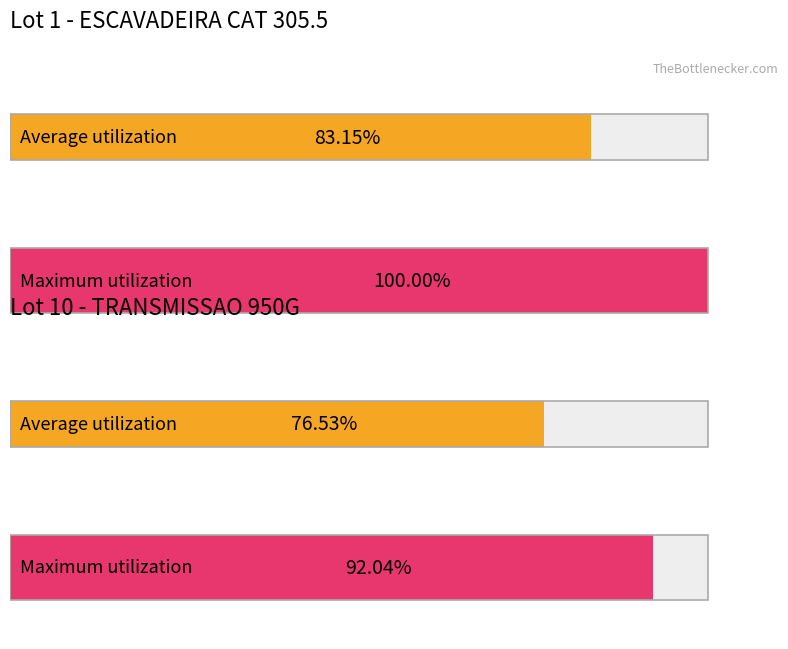

Reading left to right, extract all data points from this chart.

Average utilization: 83.2	76.5
Maximum utilization: 100.0	92.0